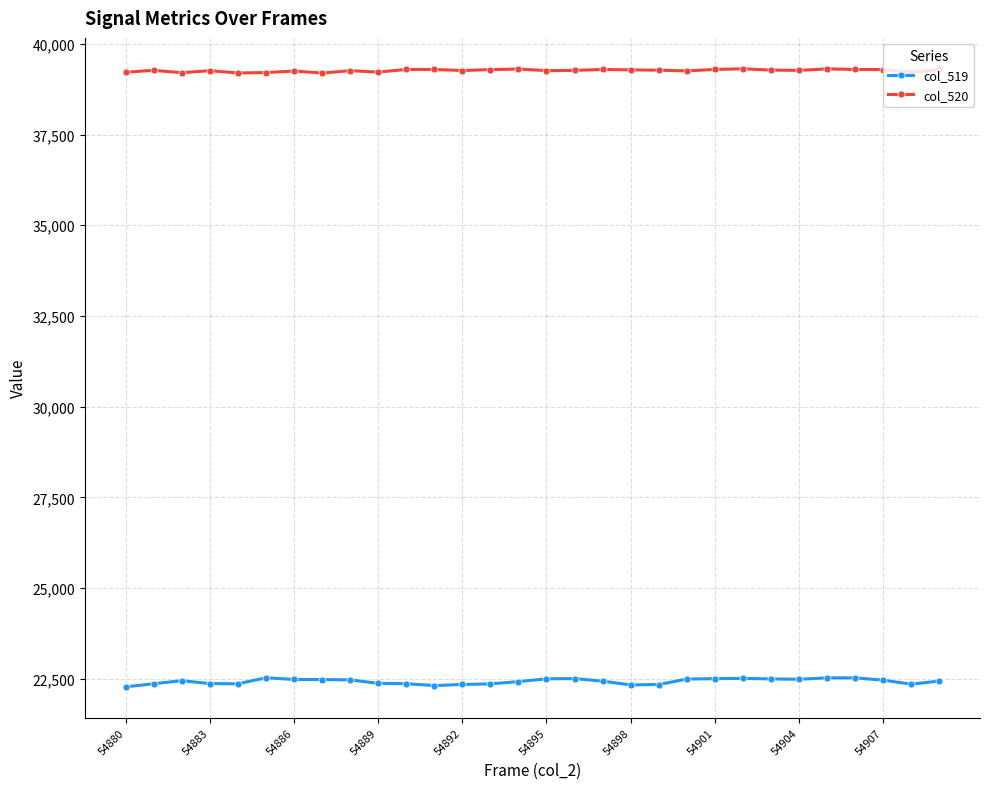

List the series in order of their peak value, lowest first.

col_519, col_520